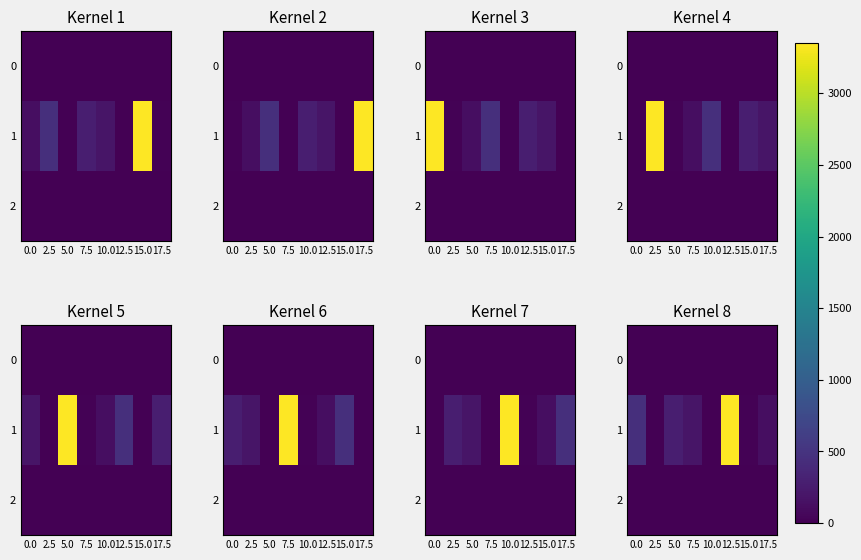

Which series has the widest spread of values?

1